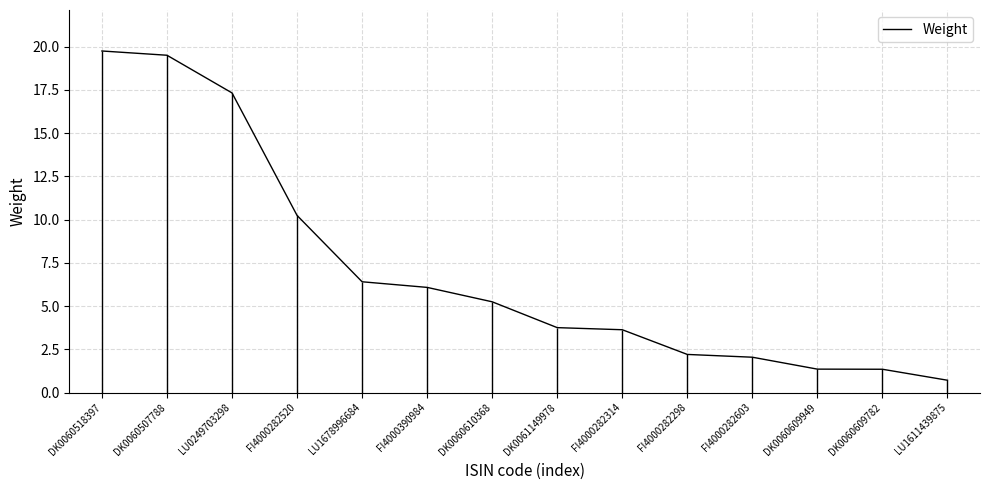

At which category does the chart reach its minimum across all series?

LU1611439875